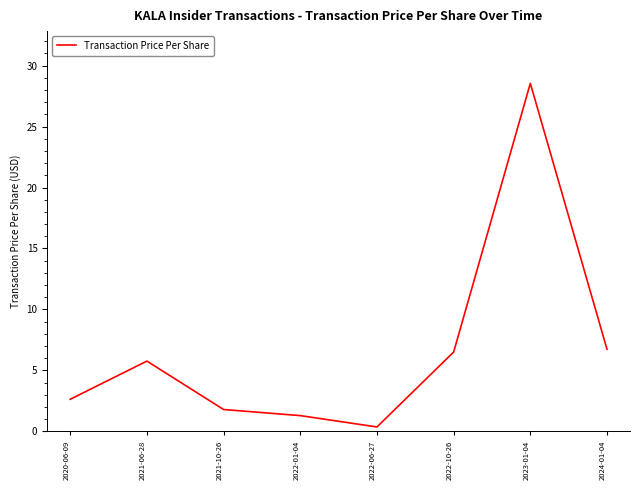

Is this an area chart (filled region under the line)?

No